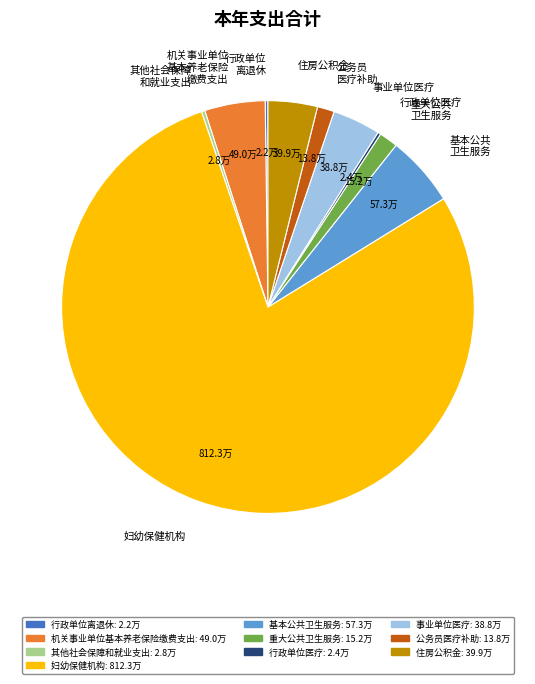

Does 妇幼保健机构 account for over 50% of the chart?

Yes